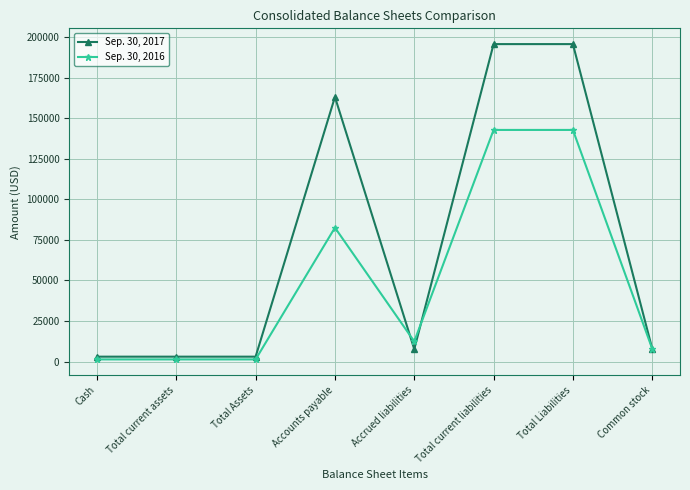

What is the sum of all Sep. 30, 2016 values?

392157